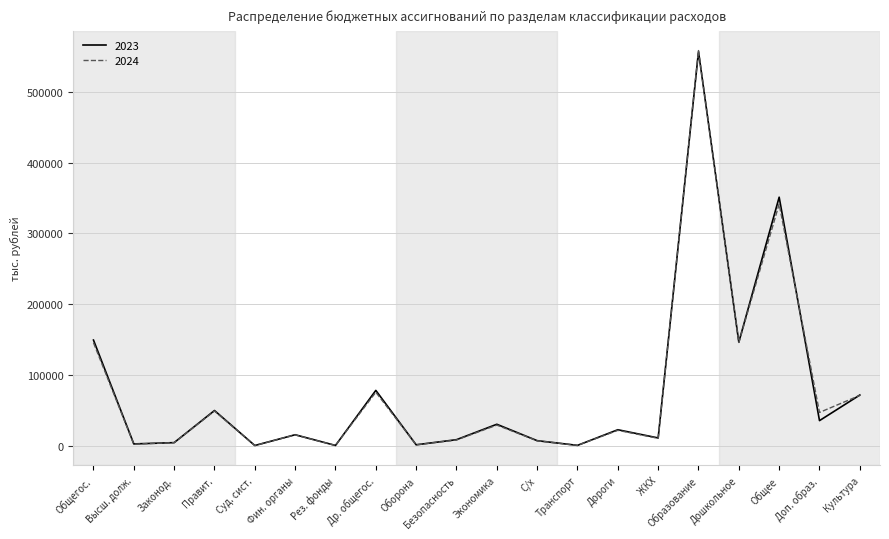

What are all the series names shown in the legend?

2023, 2024